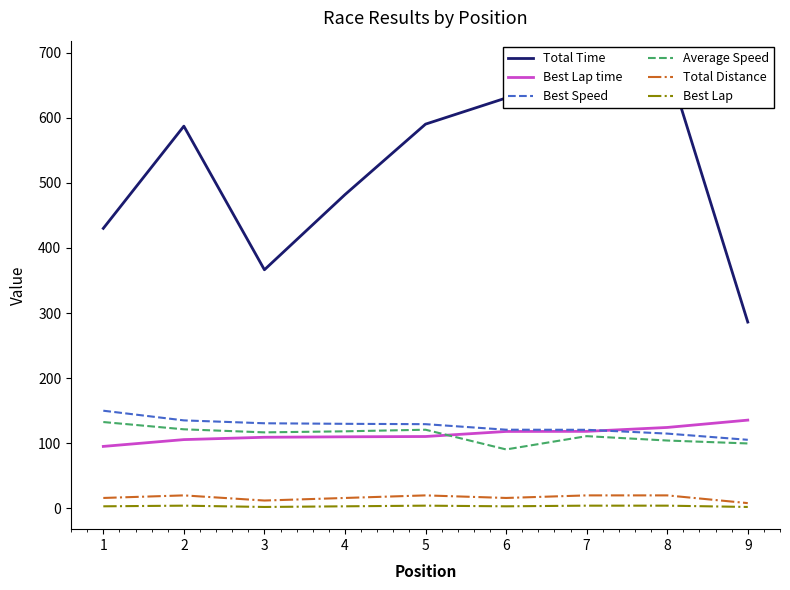

Rank the series at 4 from highest to lowest value.

Total Time, Best Speed, Average Speed, Best Lap time, Total Distance, Best Lap